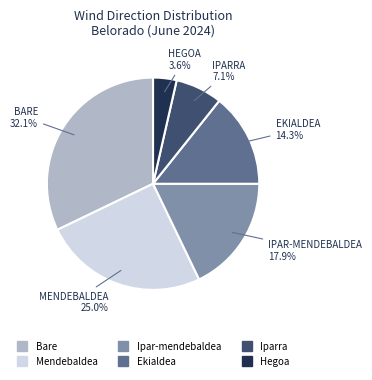

Does any single category account for the majority?

No